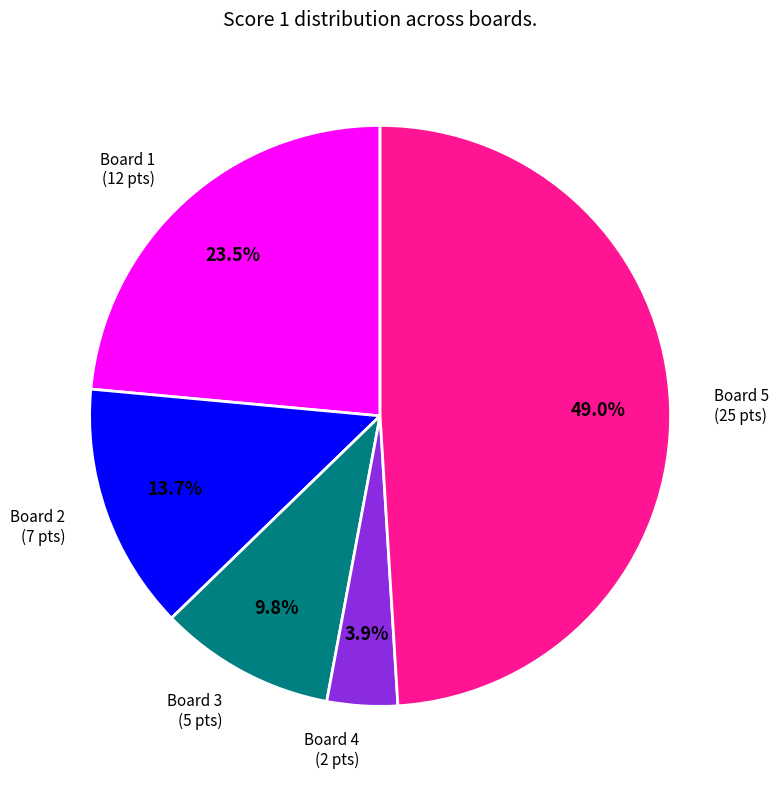

True or false: Board 5 accounts for 49% of the total.

True